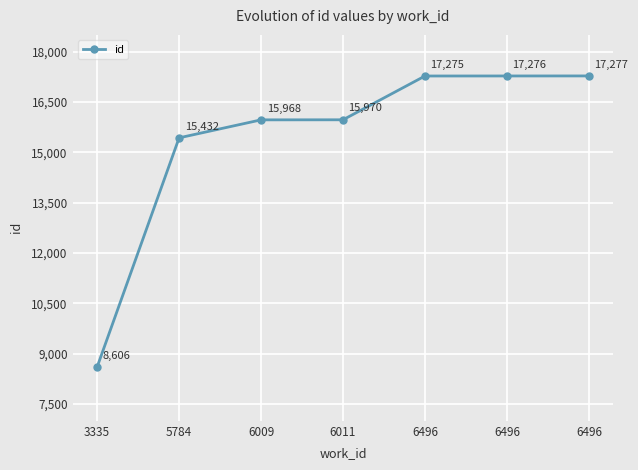

What is the change in value from 5784 to 6496?

+1843